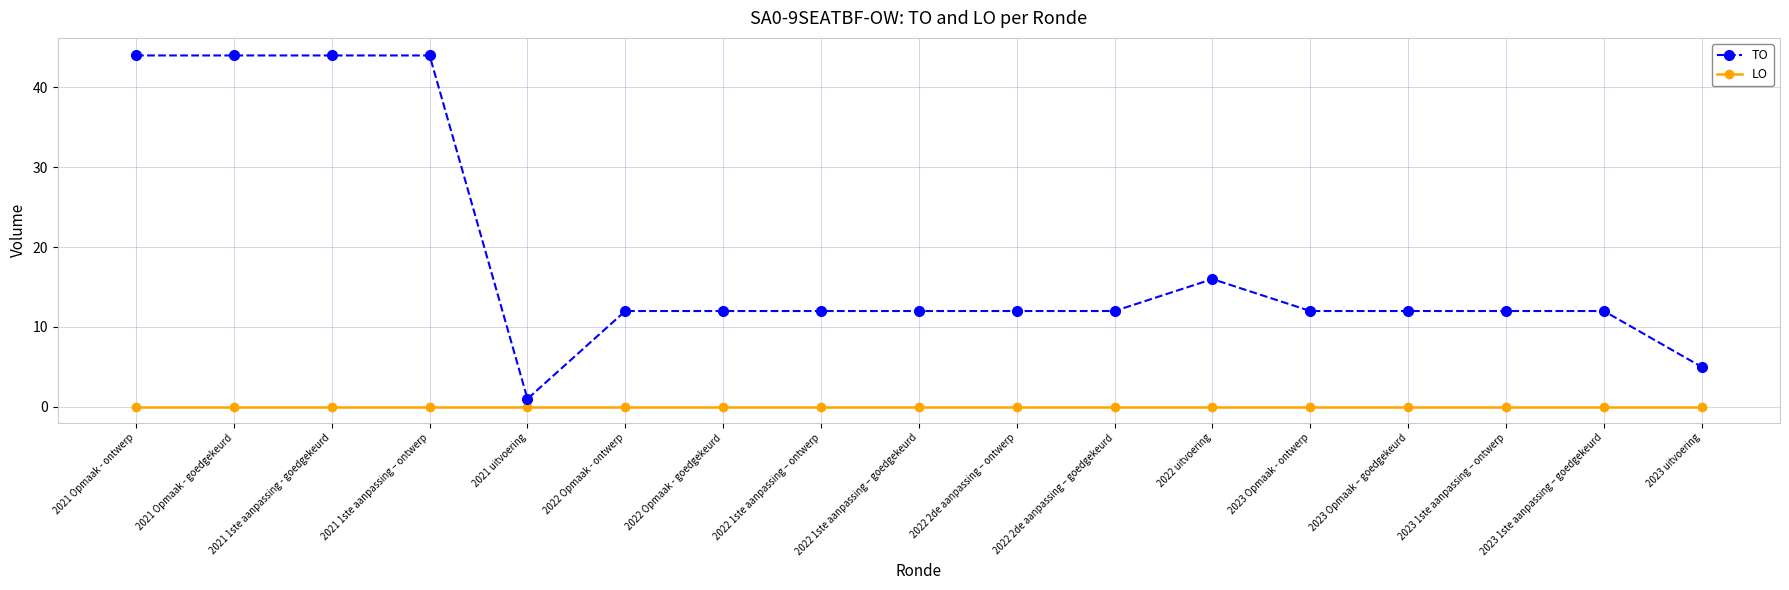

Reading right to left, extract all data points from this chart.

TO: 5	12	12	12	12	16	12	12	12	12	12	12	1	44	44	44	44
LO: 0	0	0	0	0	0	0	0	0	0	0	0	0	0	0	0	0